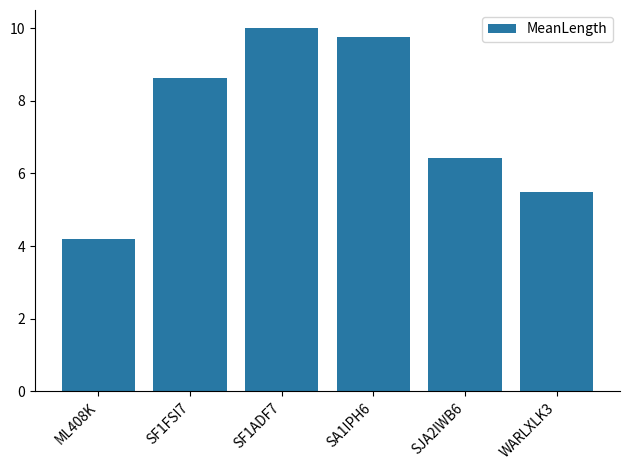

Is it true that the value at SA1IPH6 is 9.8?

True